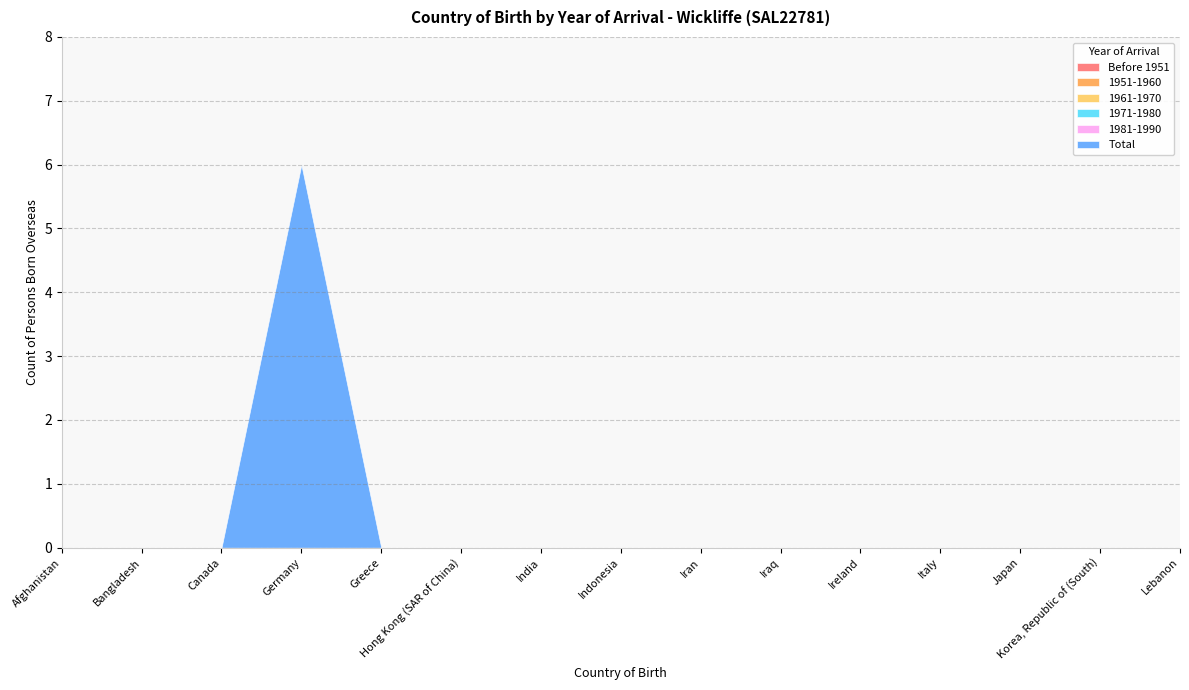

Reading left to right, transcribe all the data shown in this chart.

Before 1951: Afghanistan=0	Bangladesh=0	Canada=0	Germany=0	Greece=0	Hong Kong (SAR of China)=0	India=0	Indonesia=0	Iran=0	Iraq=0	Ireland=0	Italy=0	Japan=0	Korea, Republic of (South)=0	Lebanon=0
1951-1960: Afghanistan=0	Bangladesh=0	Canada=0	Germany=0	Greece=0	Hong Kong (SAR of China)=0	India=0	Indonesia=0	Iran=0	Iraq=0	Ireland=0	Italy=0	Japan=0	Korea, Republic of (South)=0	Lebanon=0
1961-1970: Afghanistan=0	Bangladesh=0	Canada=0	Germany=0	Greece=0	Hong Kong (SAR of China)=0	India=0	Indonesia=0	Iran=0	Iraq=0	Ireland=0	Italy=0	Japan=0	Korea, Republic of (South)=0	Lebanon=0
1971-1980: Afghanistan=0	Bangladesh=0	Canada=0	Germany=0	Greece=0	Hong Kong (SAR of China)=0	India=0	Indonesia=0	Iran=0	Iraq=0	Ireland=0	Italy=0	Japan=0	Korea, Republic of (South)=0	Lebanon=0
1981-1990: Afghanistan=0	Bangladesh=0	Canada=0	Germany=0	Greece=0	Hong Kong (SAR of China)=0	India=0	Indonesia=0	Iran=0	Iraq=0	Ireland=0	Italy=0	Japan=0	Korea, Republic of (South)=0	Lebanon=0
Total: Afghanistan=0	Bangladesh=0	Canada=0	Germany=6	Greece=0	Hong Kong (SAR of China)=0	India=0	Indonesia=0	Iran=0	Iraq=0	Ireland=0	Italy=0	Japan=0	Korea, Republic of (South)=0	Lebanon=0